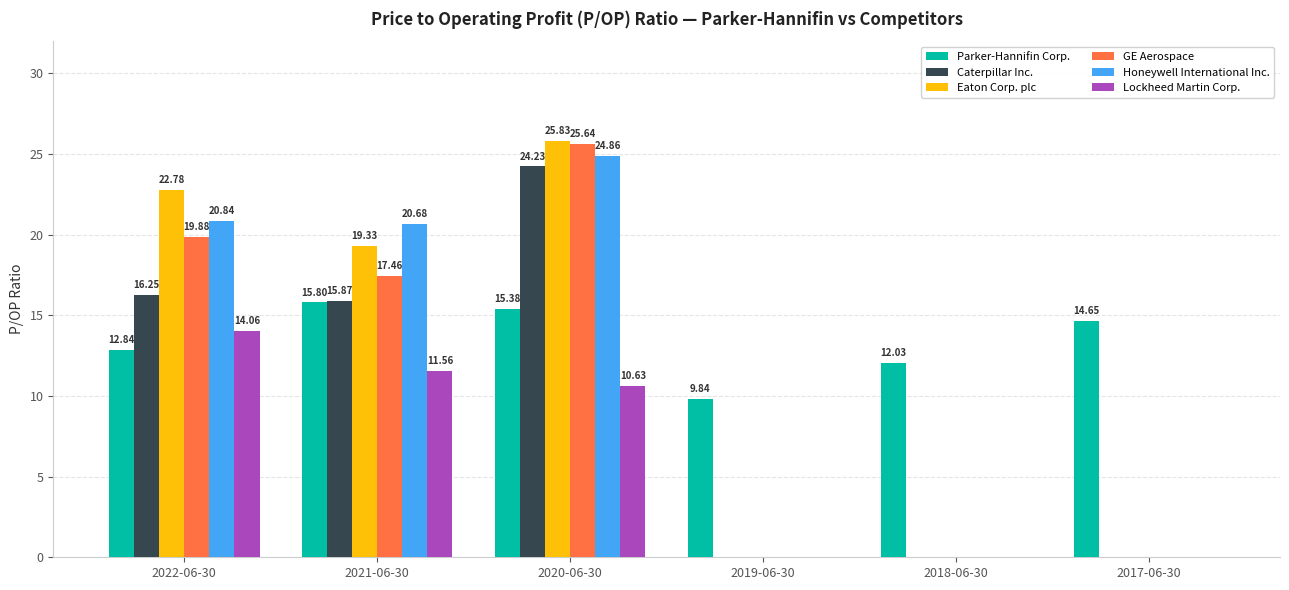

How many values in the Parker-Hannifin Corp. series exceed 14?

3